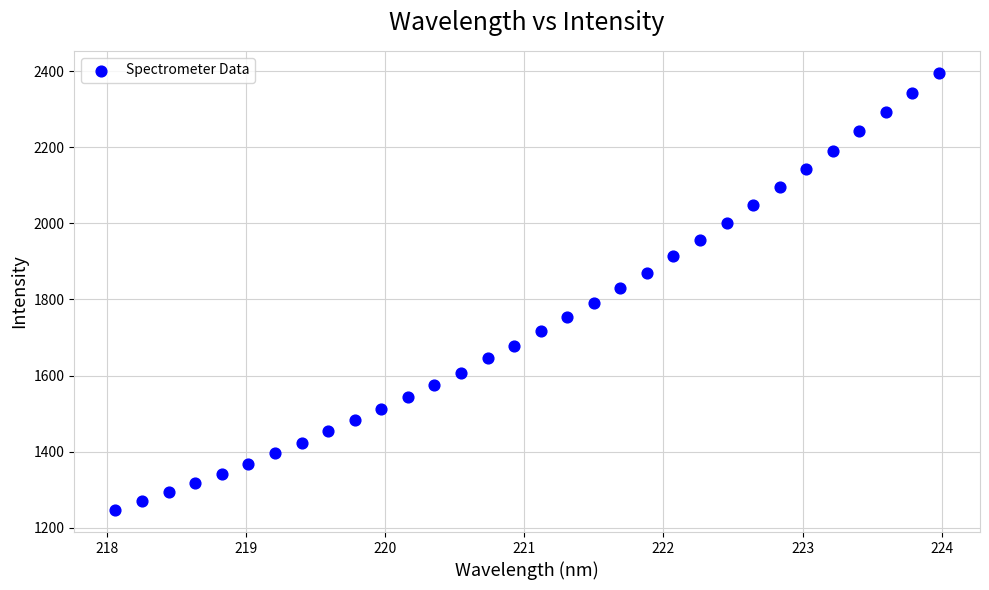

What is the range of X values (max minus min)?

5.9